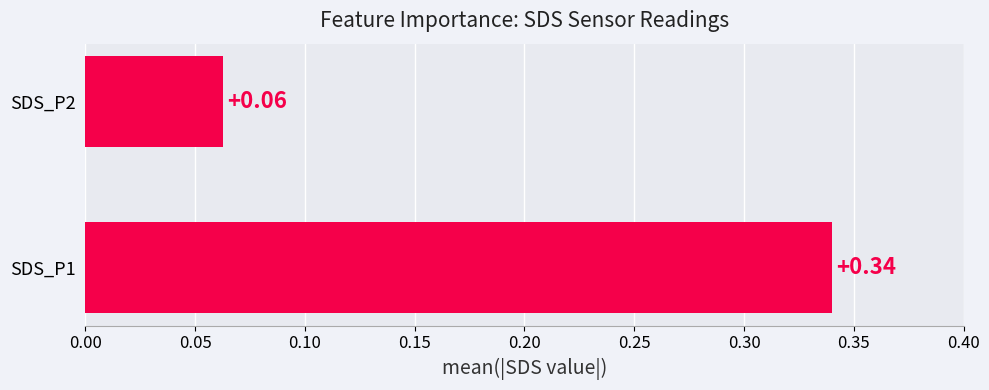

Which has a higher value, SDS_P2 or SDS_P1?

SDS_P1